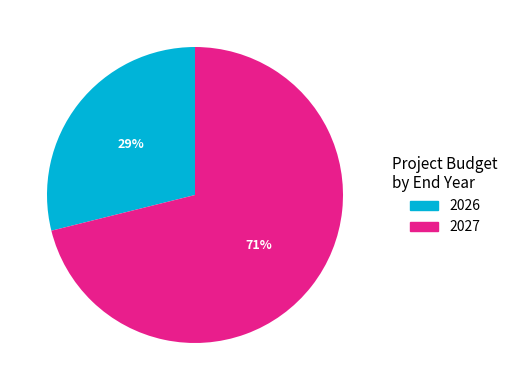

How many segments does this pie chart have?

2